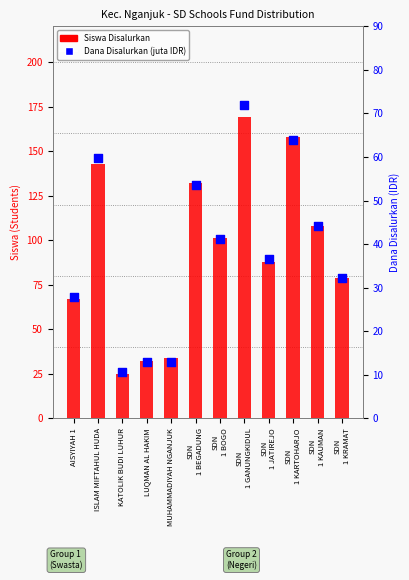

What is the total value across all series at AISYIYAH 1?

94.9